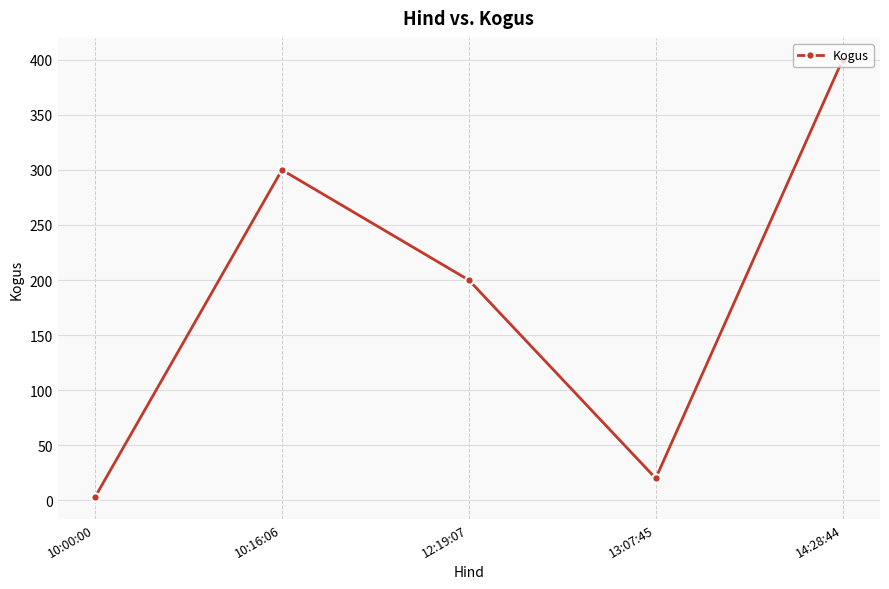

How many lines are shown in the chart?

1